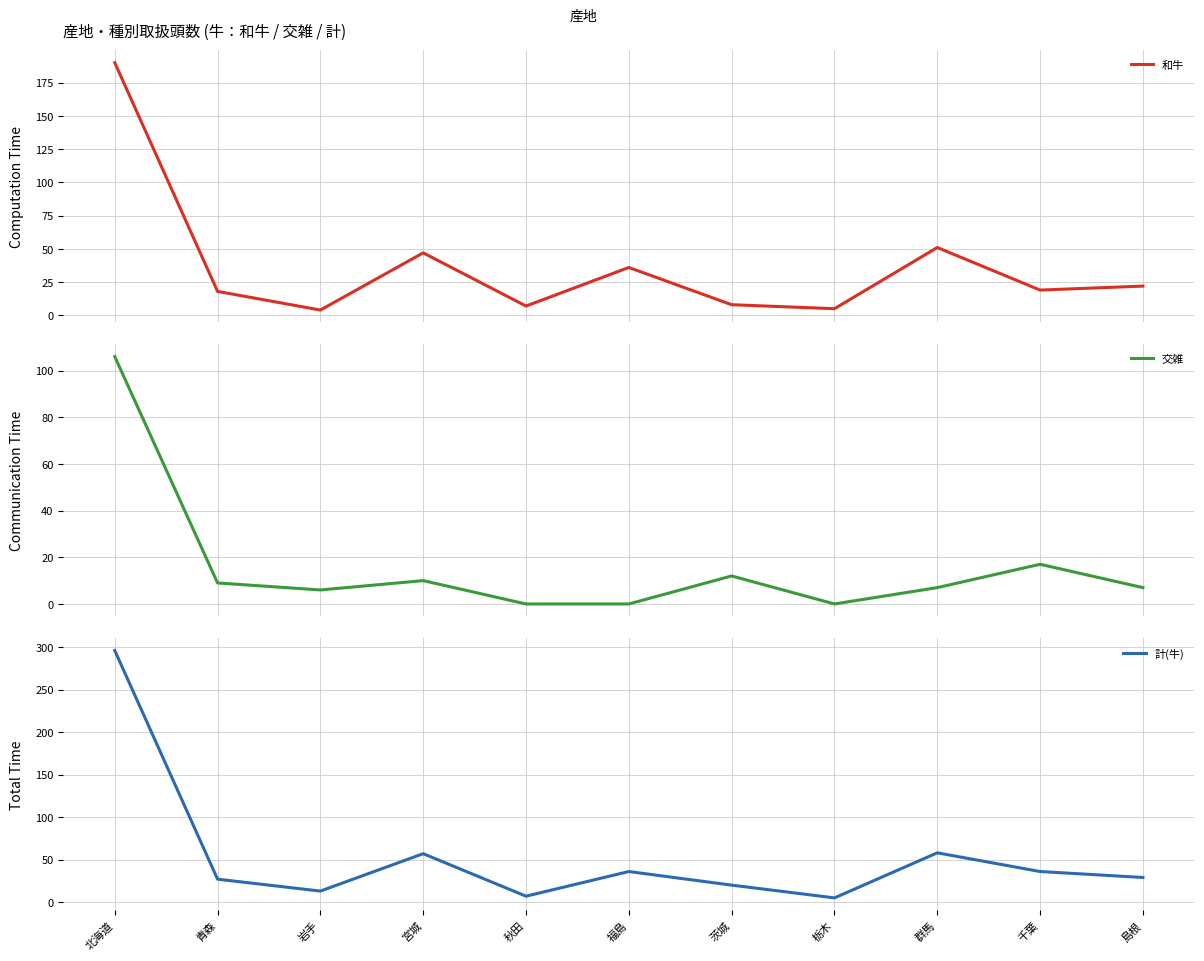

What is the difference between the maximum and minimum values in the 計(牛) series?

291